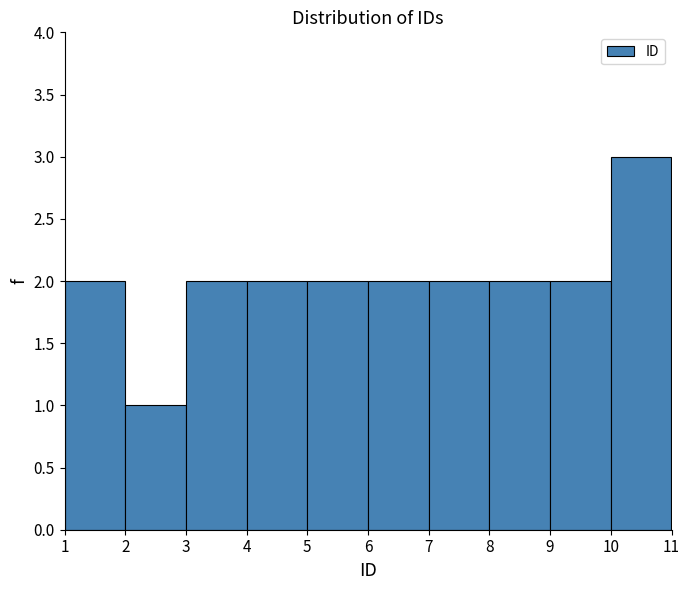

What is the height of the bar covering 2 to 3 on the x-axis? The values are not printed on the chart, so give them approximately, as read against the axis.

1